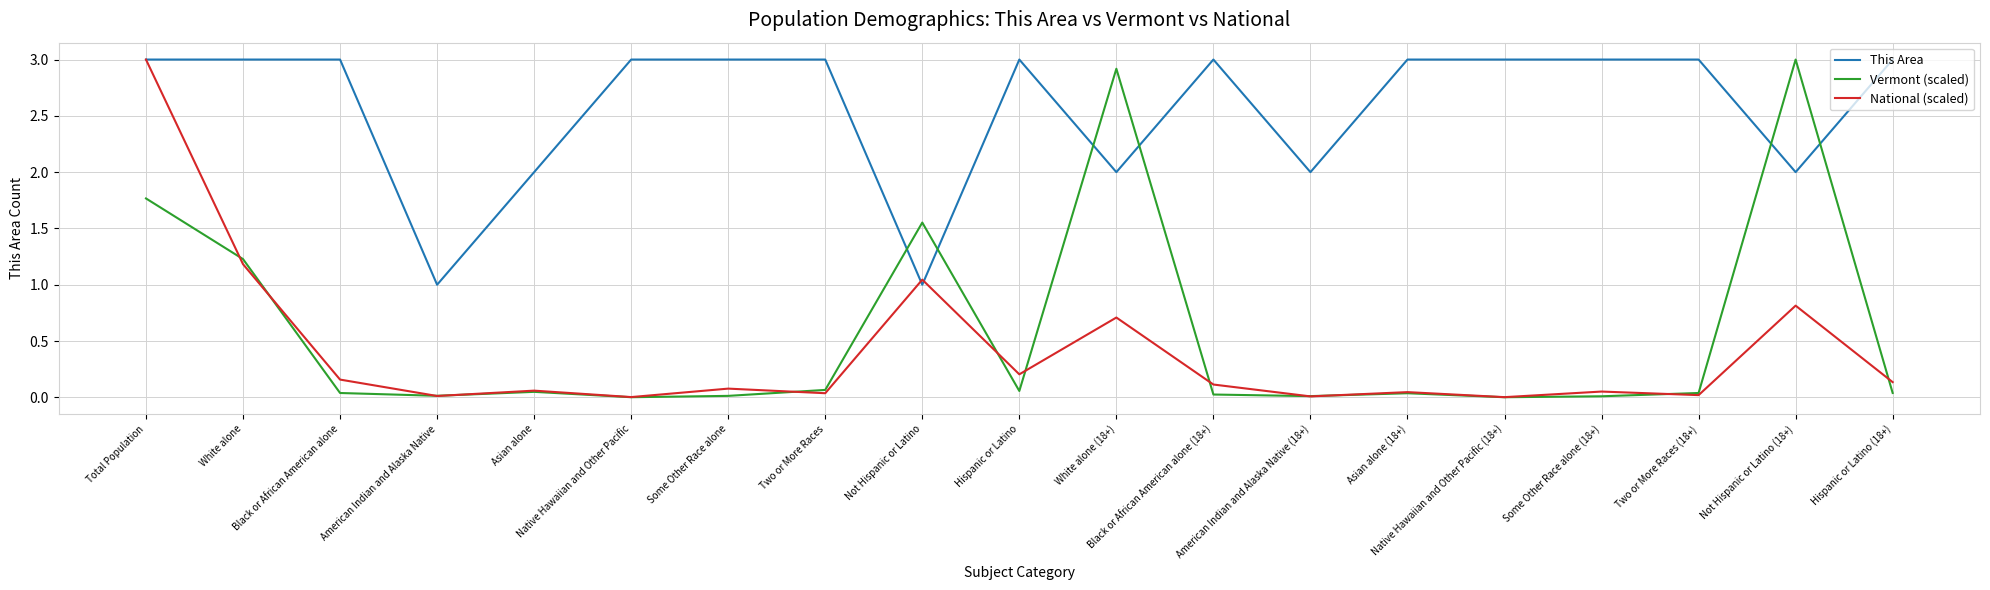

What is the highest value of the National (scaled) series?

3.0